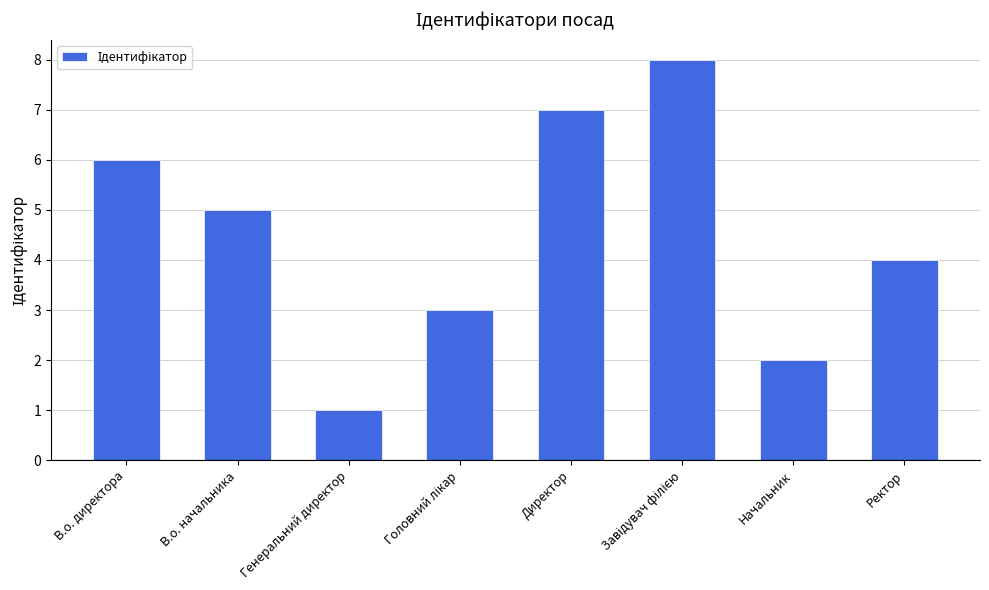

Reading right to left, transcribe all the data shown in this chart.

4	2	8	7	3	1	5	6